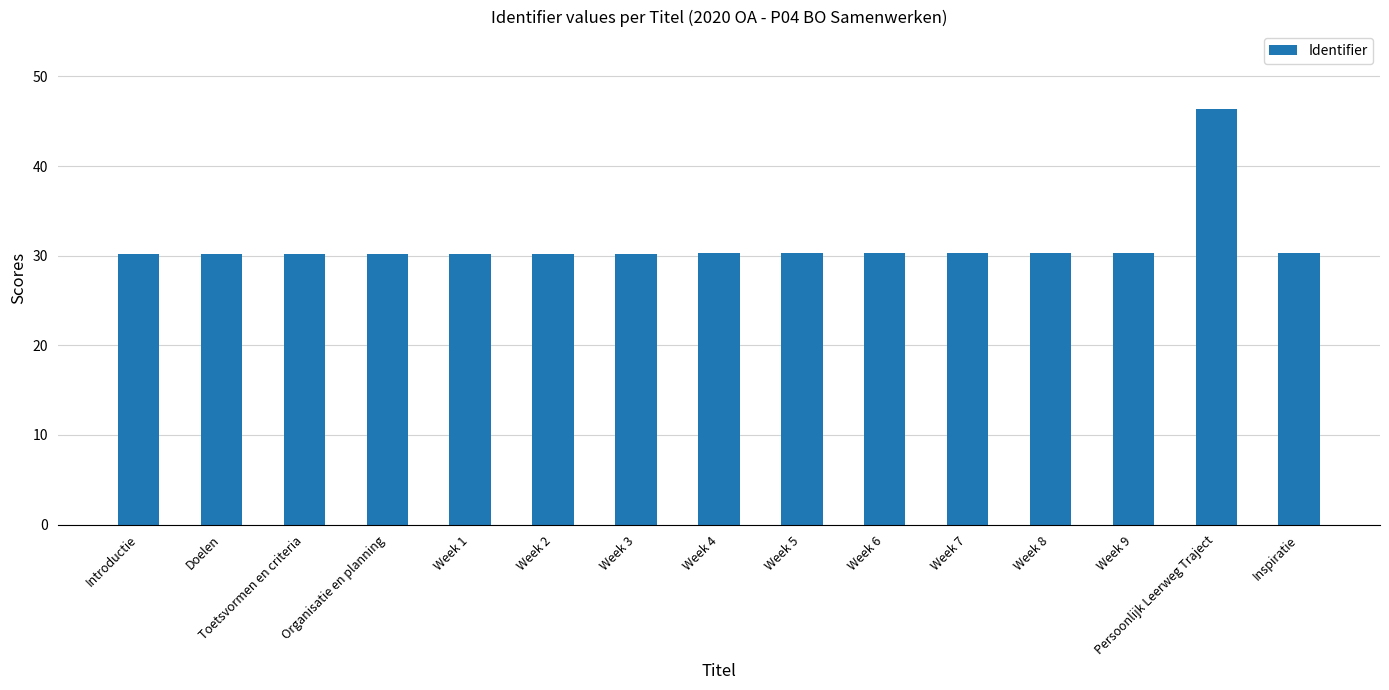

What is the ratio of the value at Doelen to the value at Week 3?

1.0